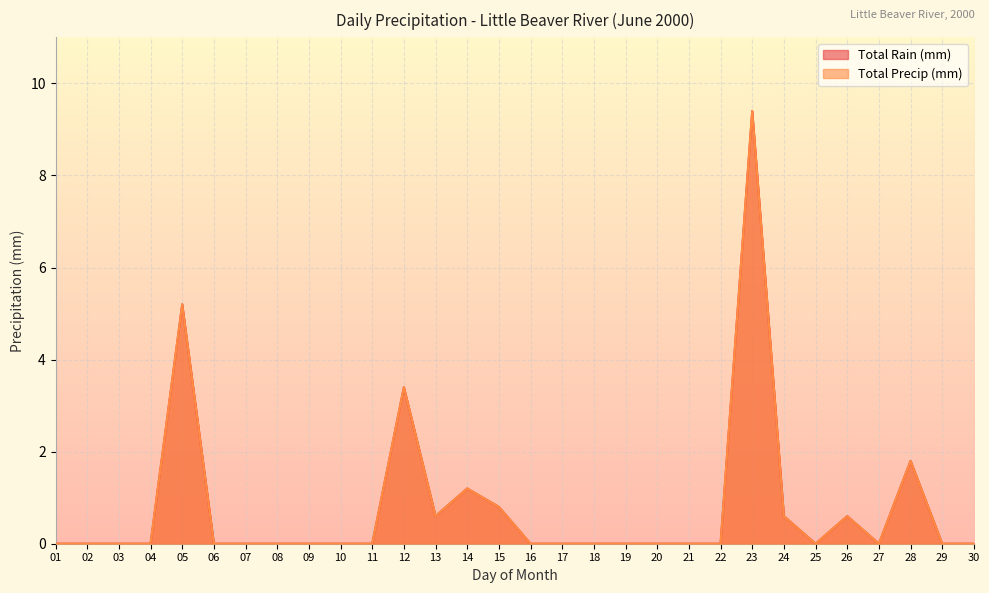

True or false: Total Precip (mm) has more than 2 points higher than both neighbors.

True